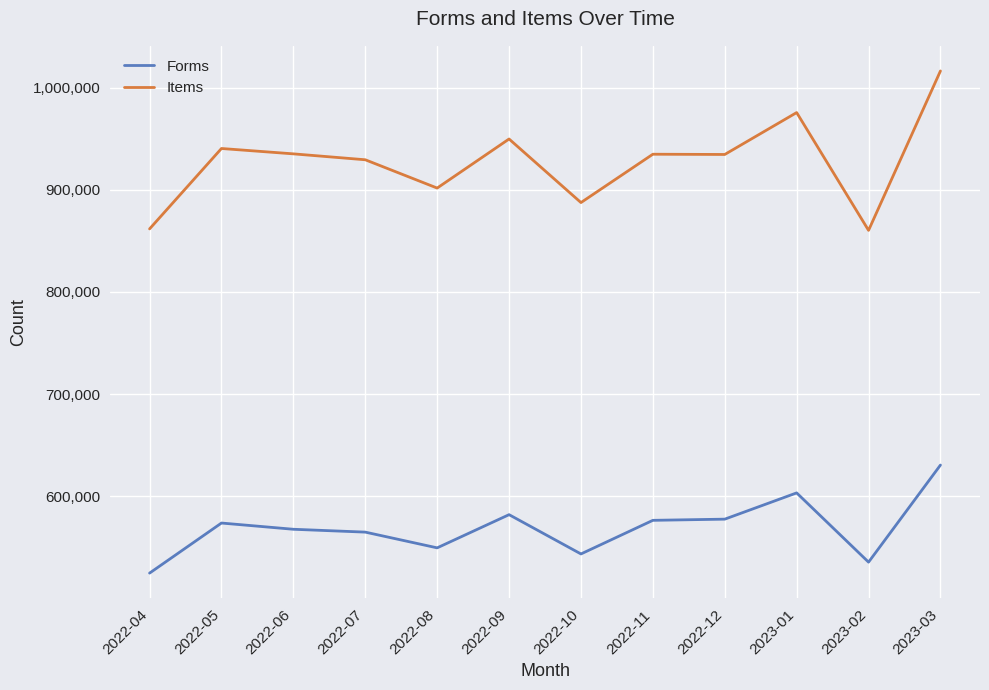

The value of Forms at 2022-05 is 230471. True or false?

False